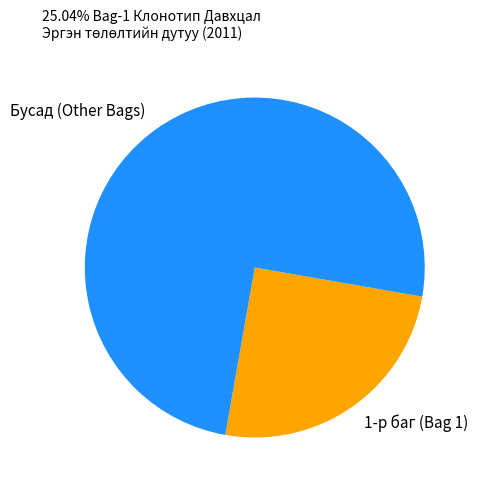

Approximately how many times larger is the value at Бусад (Other Bags) compared to 1-р баг (Bag 1)?

3.0